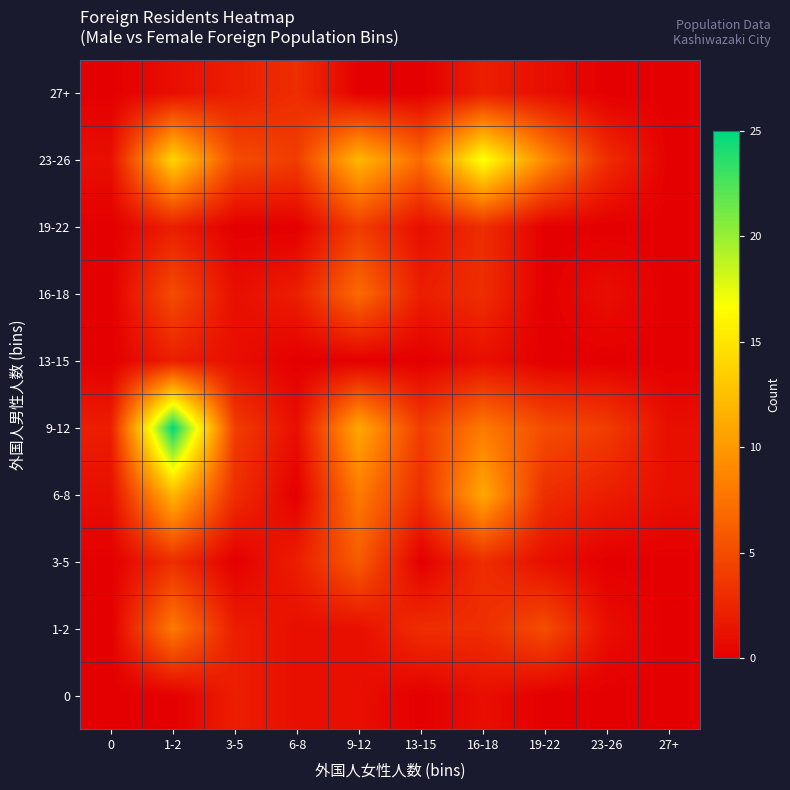

What is the maximum value shown in the chart?

25